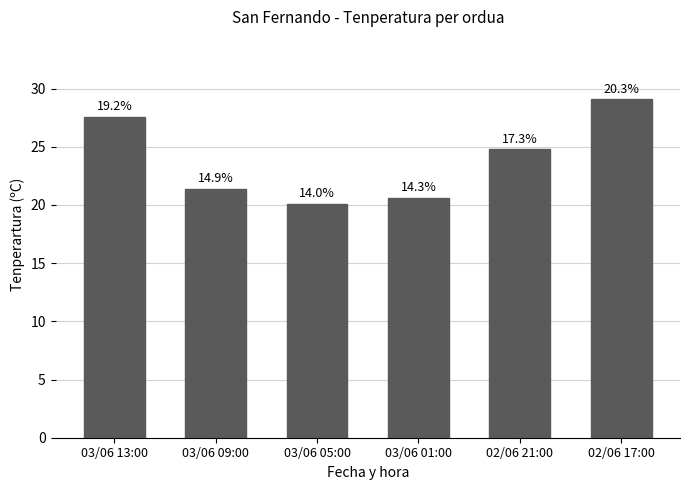

At which label is the value closest to 24?

02/06 21:00